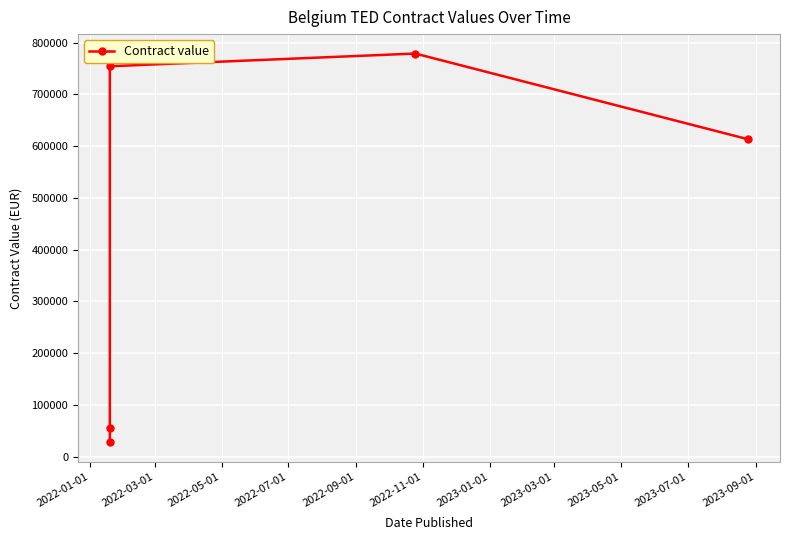

What is the label of the 5th point from the right?

2022-01-01